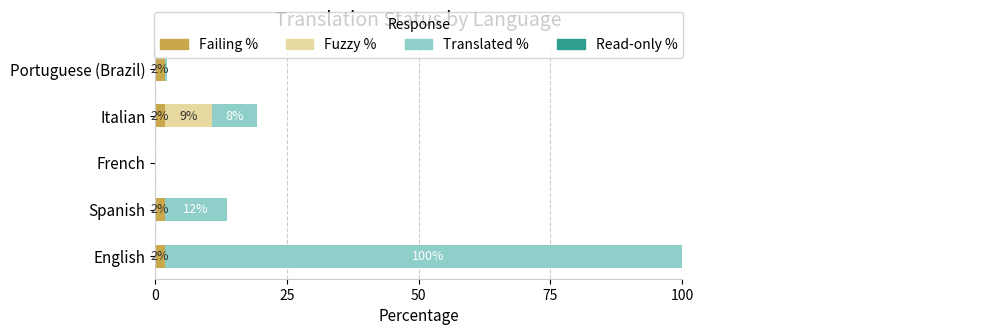

Count the Failing % values in the range 1 to 2.

4